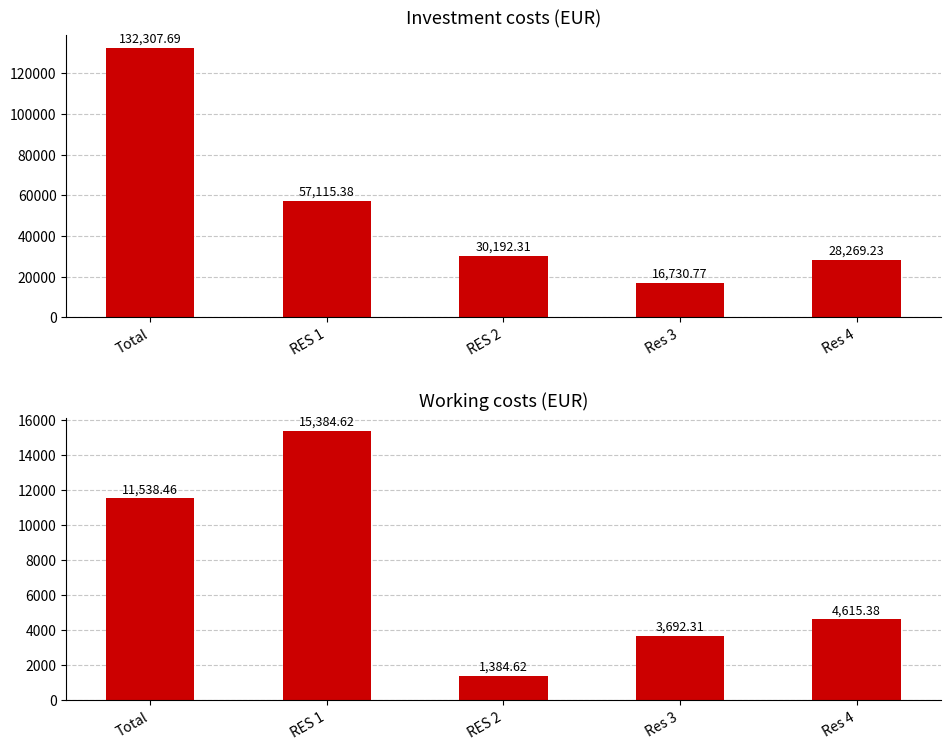

Rank the series by their maximum value, from highest to lowest.

Investment costs (EUR), Working costs (EUR)